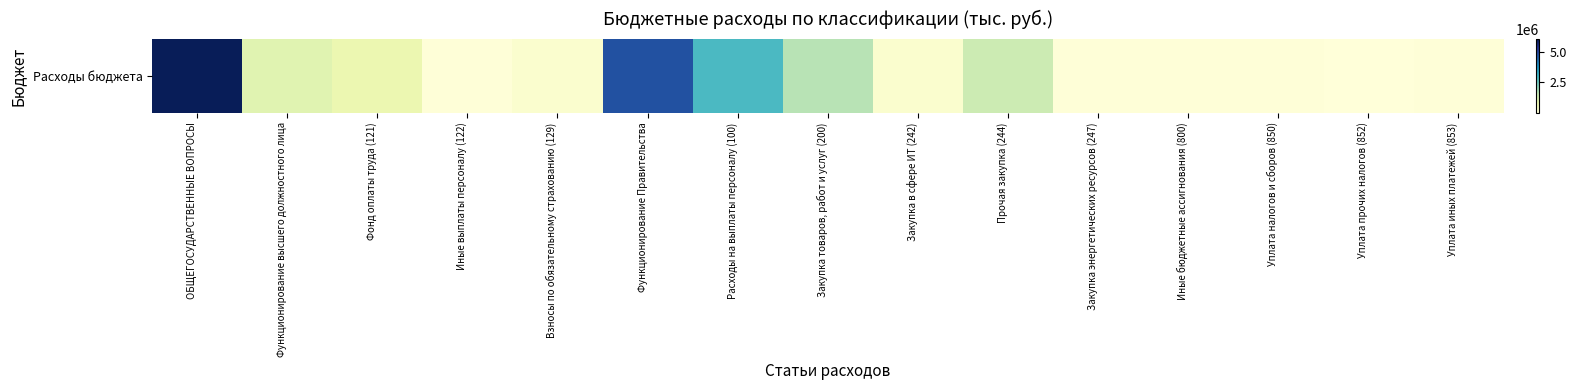

Count the number of values greater than 208128.

8